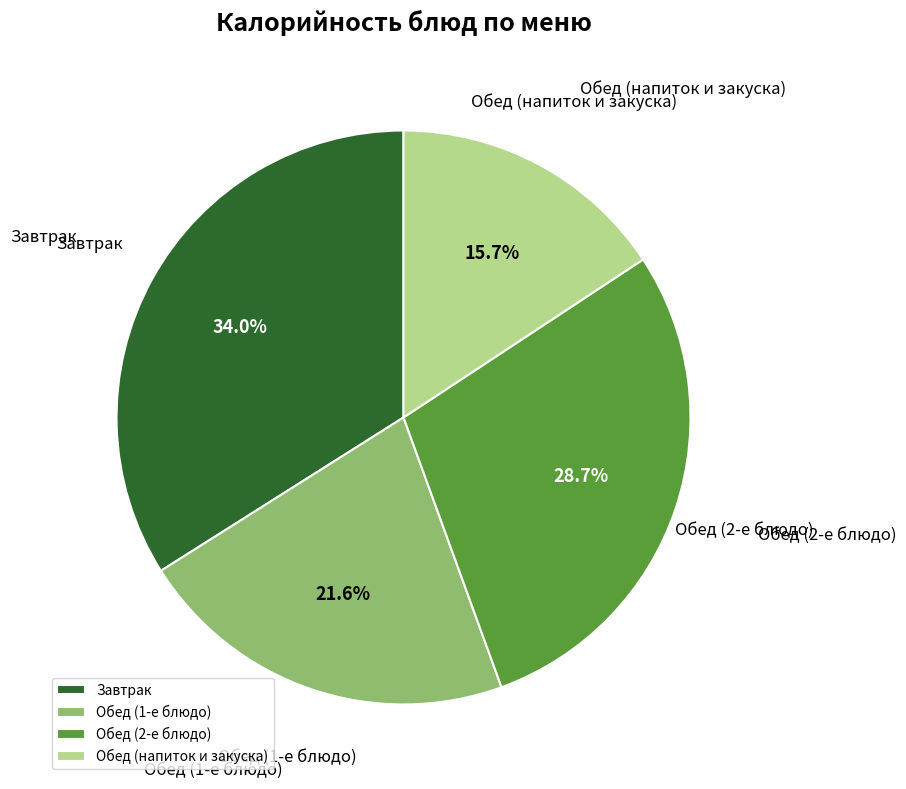

Is there any slice that represents more than half of the pie?

No